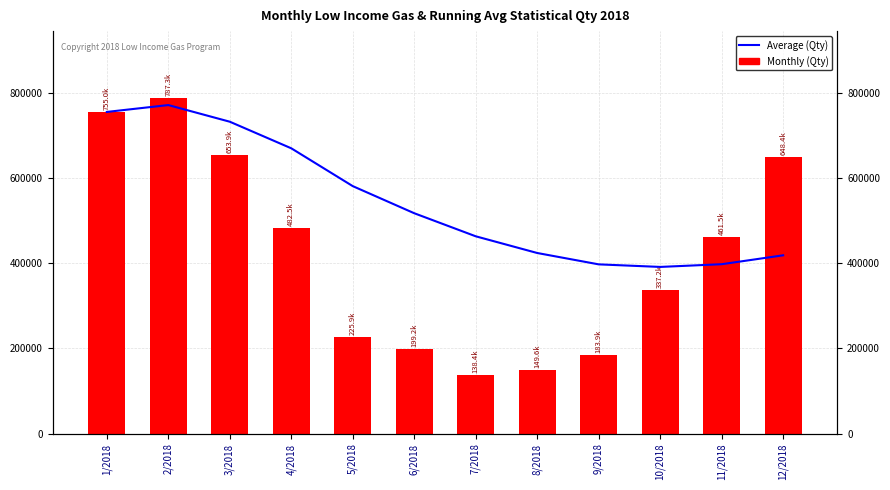

The Average (Qty) series shows 732074.7 at 3/2018. True or false?

True